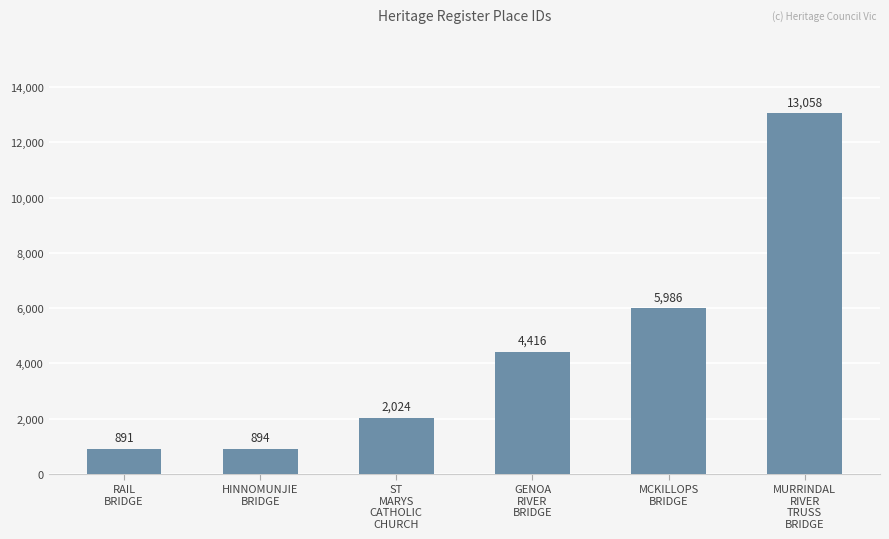

What is the sum of all values?

27269